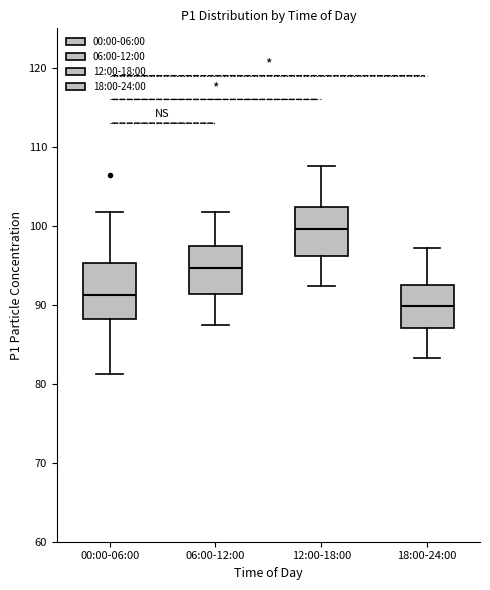

Where does the lower whisker of the box for 18:00-24:00 end on the y-axis? The values are not printed on the chart, so give them approximately, as read against the axis.

83